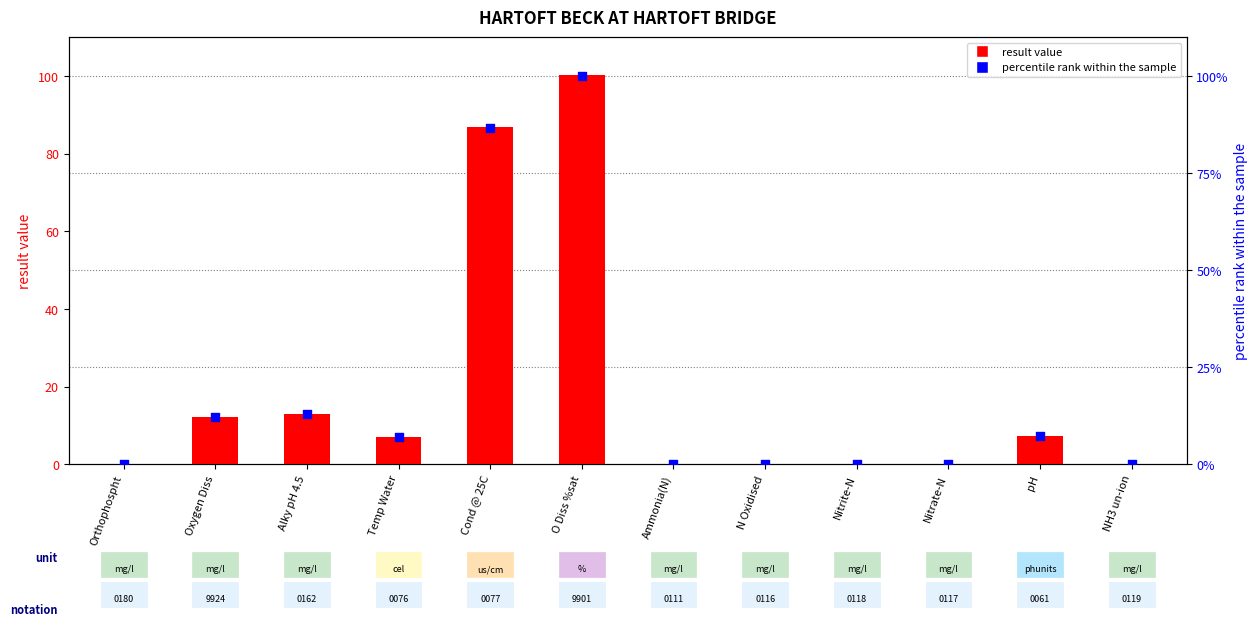

Which series has the widest spread of Y values?

result